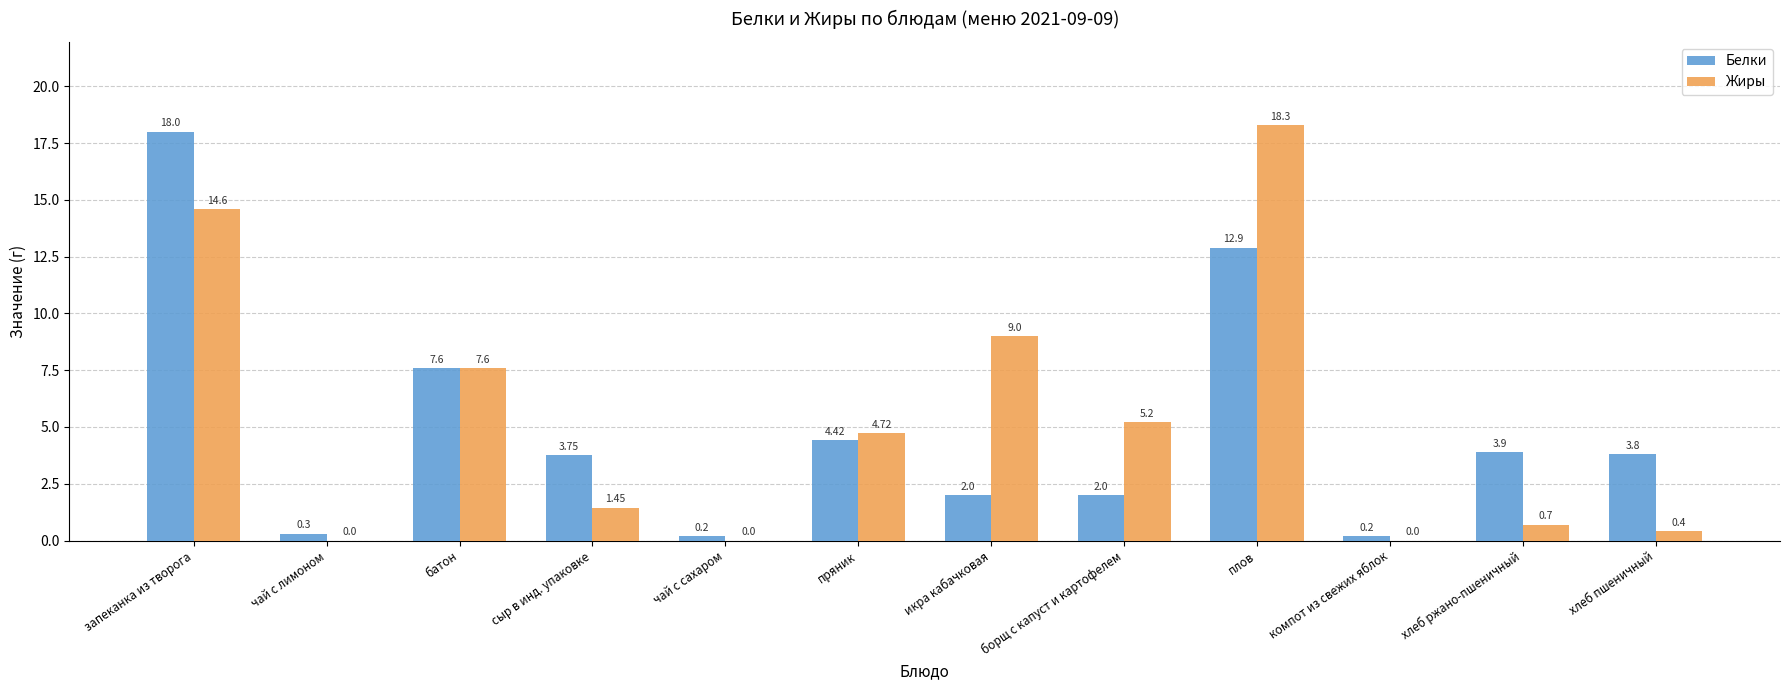

What is the sum of the Жиры values at запеканка из творога and икра кабачковая?

23.6